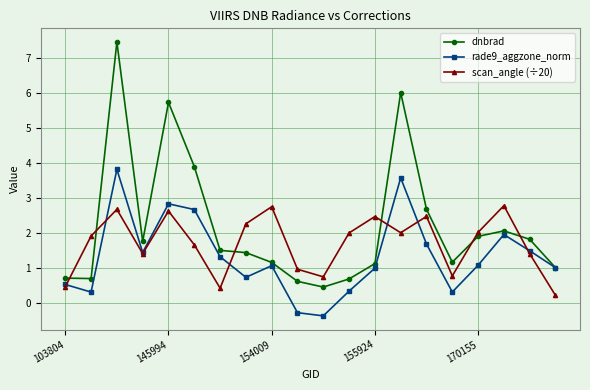

At how many categories does at least one series exceed 4?

3